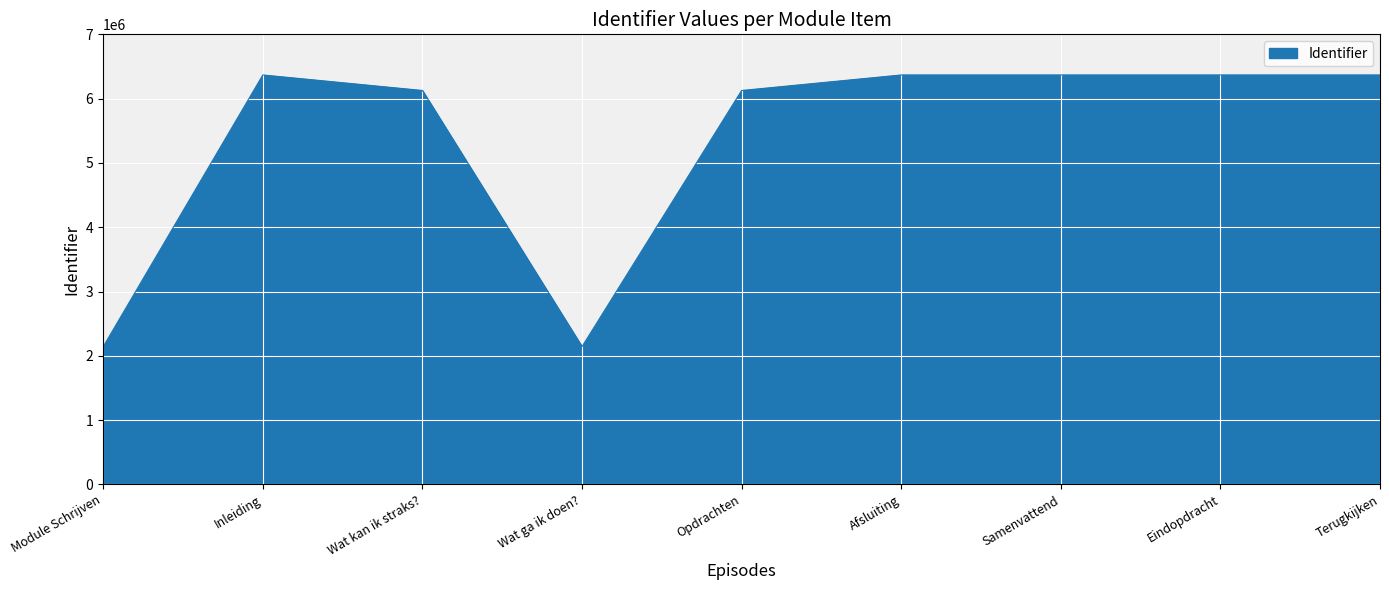

How many series are shown in this chart?

1